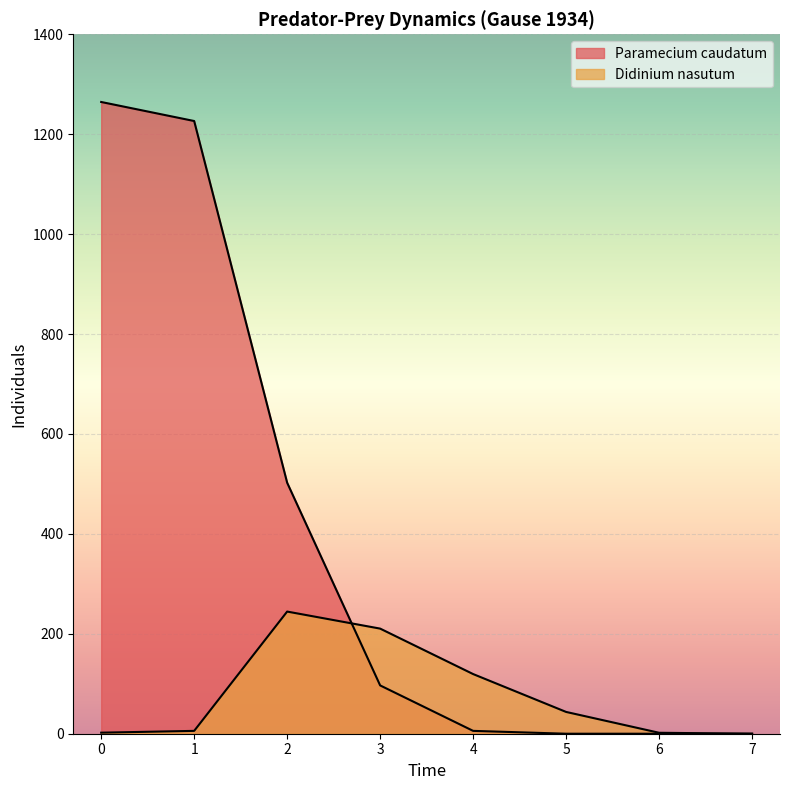

Where do Didinium nasutum and Paramecium caudatum first cross each other?

2 and 3